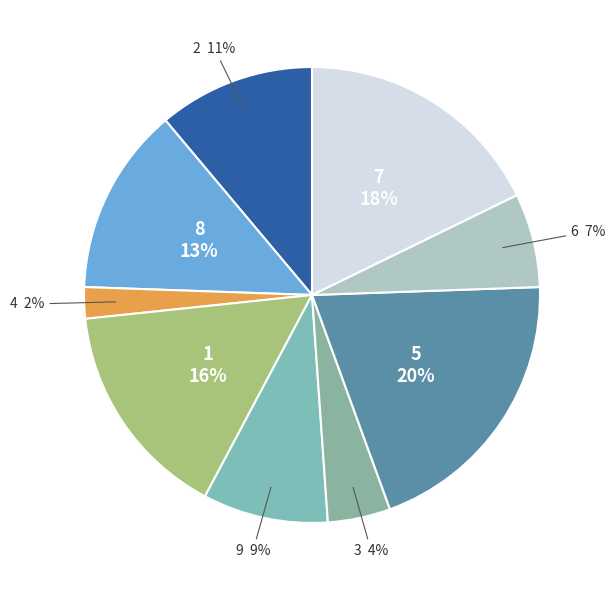

Is there any slice that represents more than half of the pie?

No